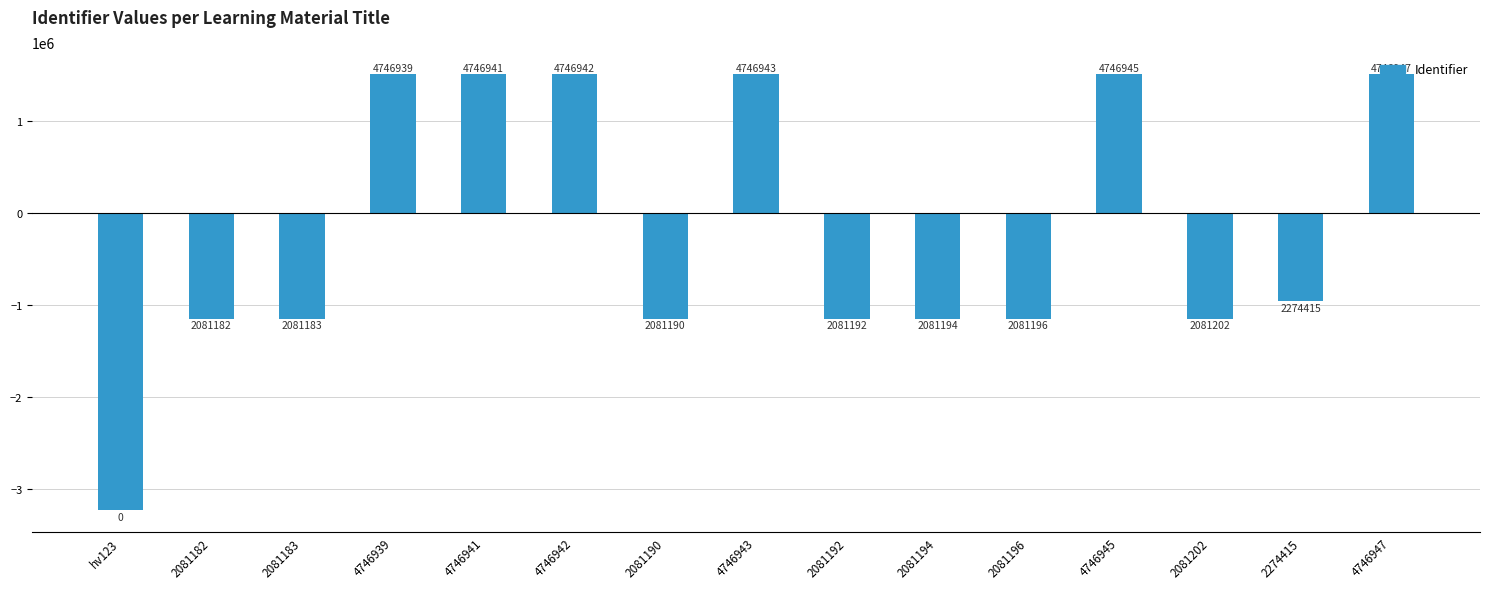

Does the chart contain any negative values?

Yes